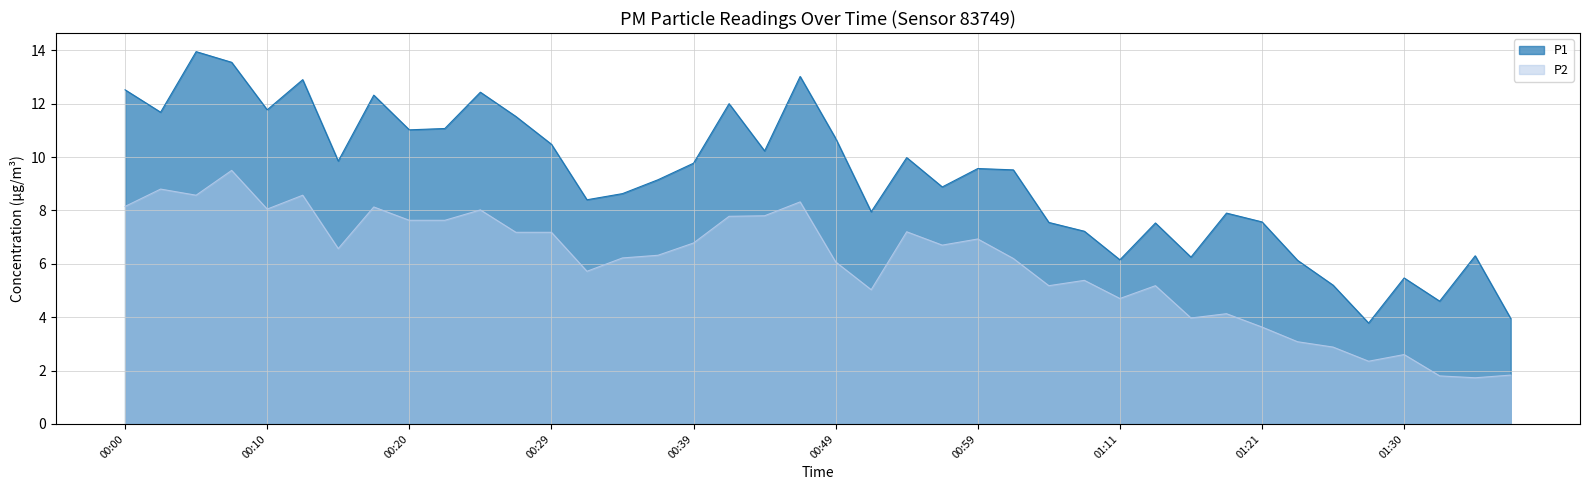

What is the difference between the P2 values at 01:23 and 00:41?

4.7